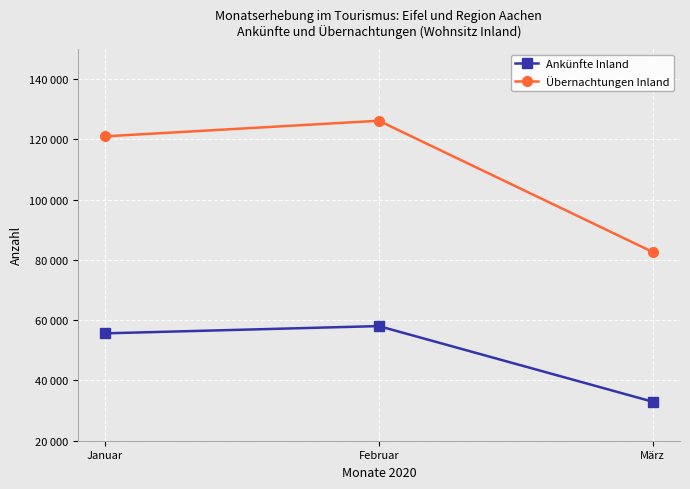

What is the maximum value for Ankünfte Inland?

58047